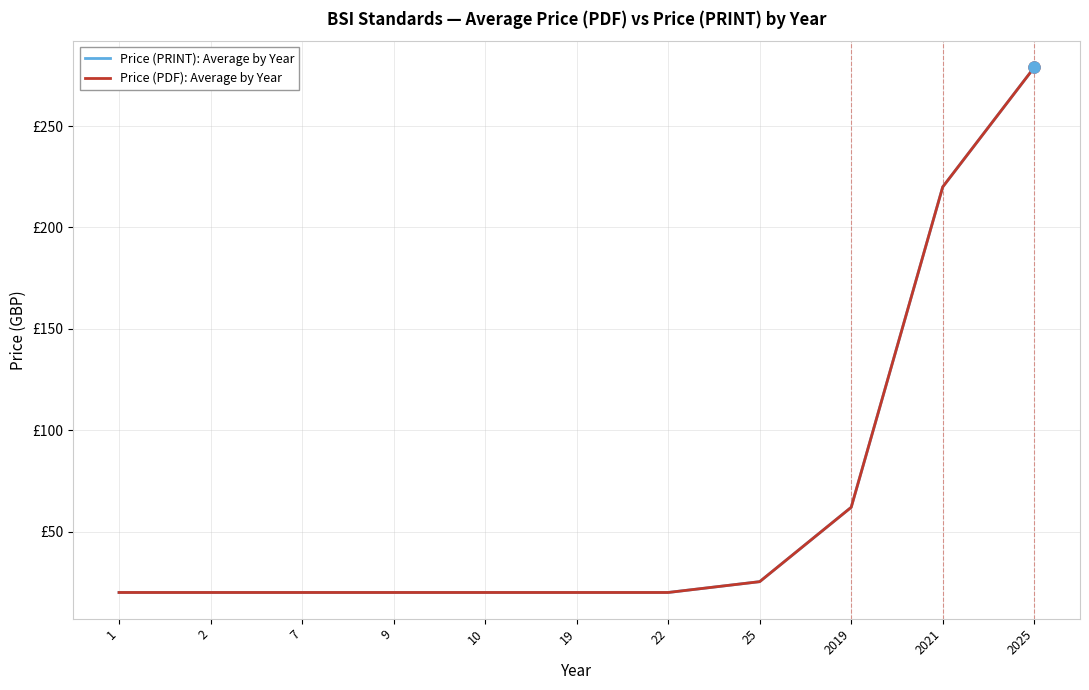

True or false: Price (PRINT): Average by Year has more than 2 interior local peaks.

False